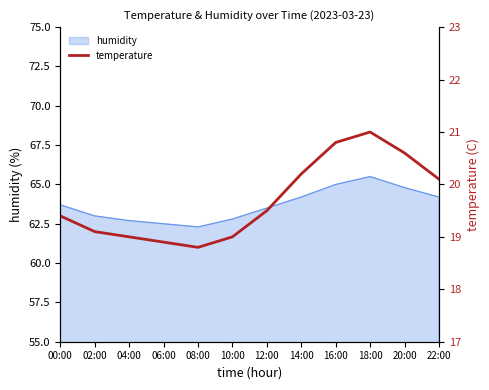

Count the number of values greater than 19.

8